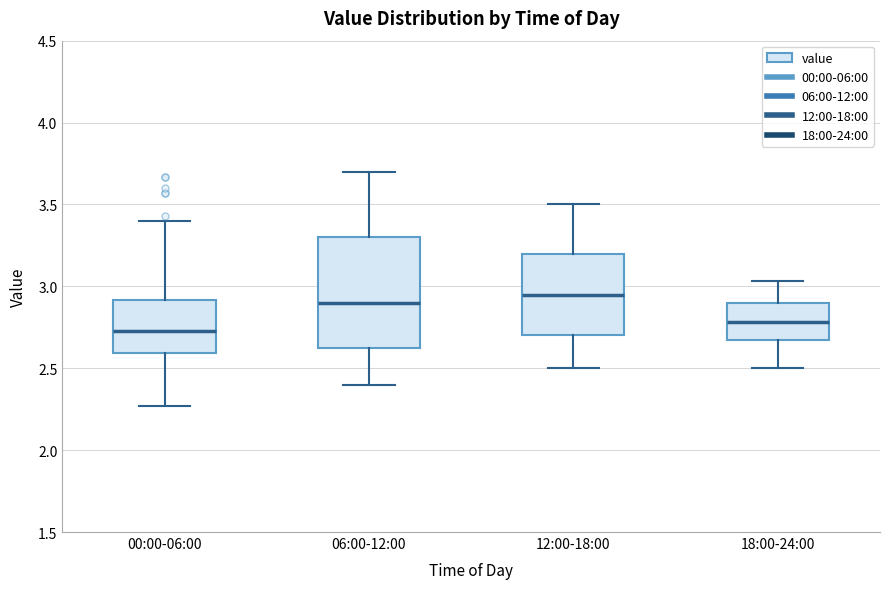

Which box has the highest median line?

12:00-18:00